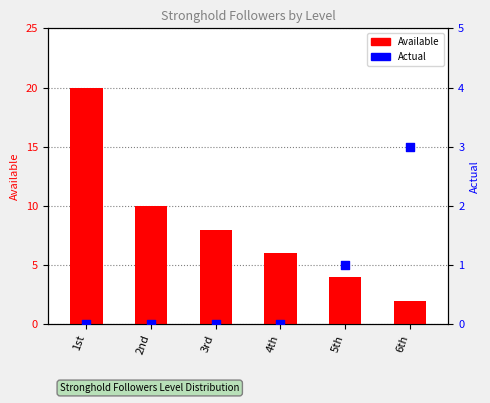

Is the value of Available at 2nd greater than the value of Actual at 4th?

Yes